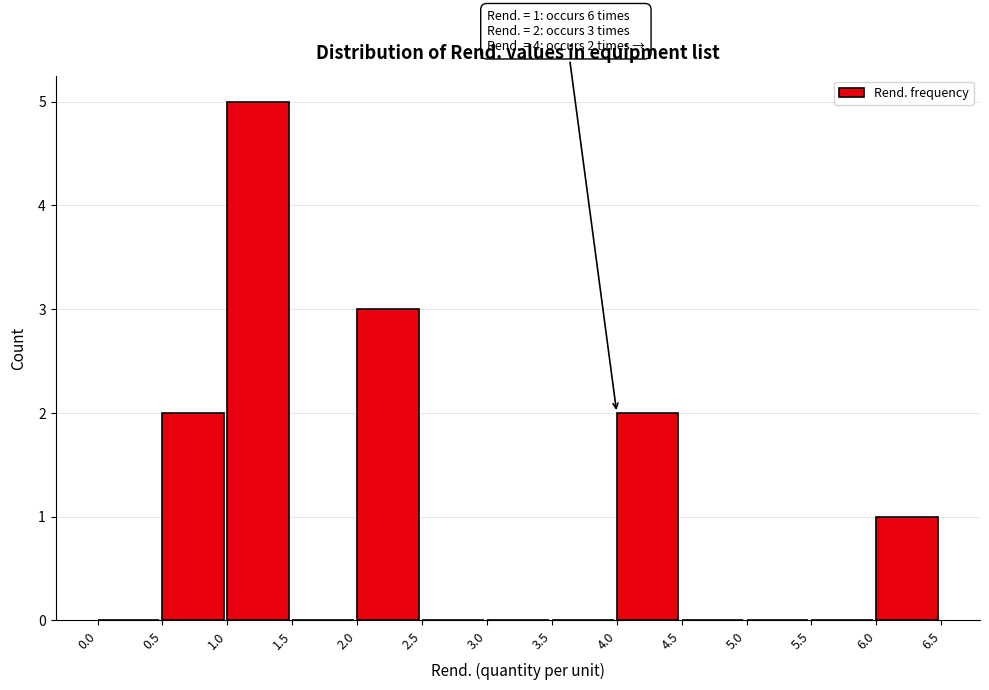

Over which range of the x-axis is the bar tallest?

1.0 to 1.5